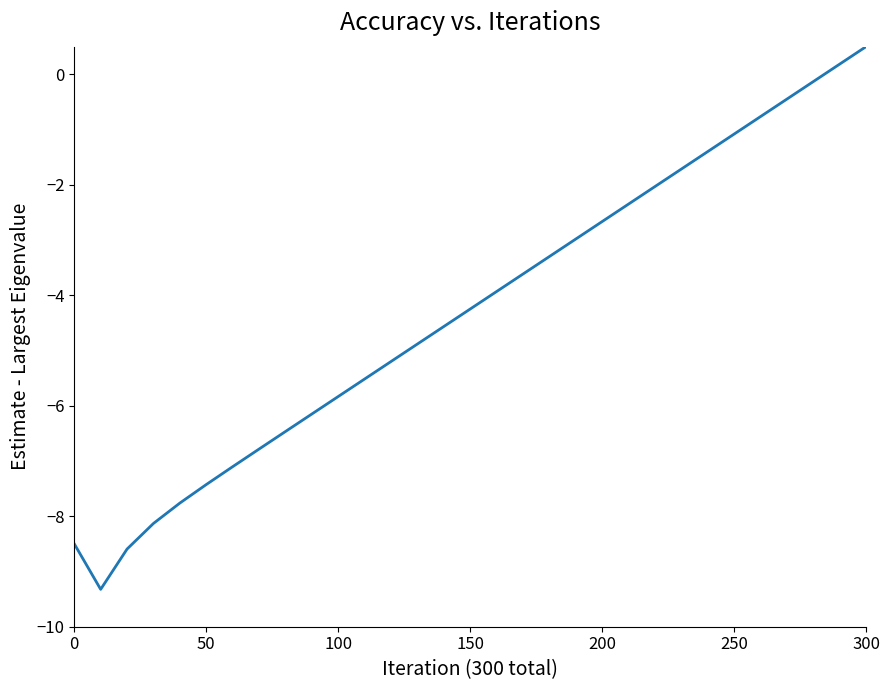

What is the maximum value shown in the chart?

0.5